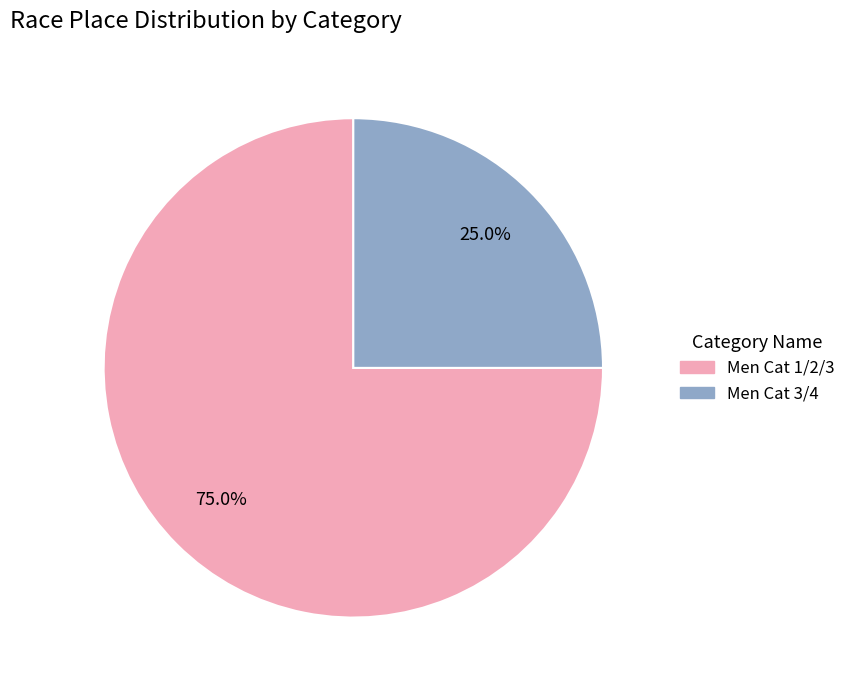

Between Men Cat 3/4 and Men Cat 1/2/3, which is larger?

Men Cat 1/2/3